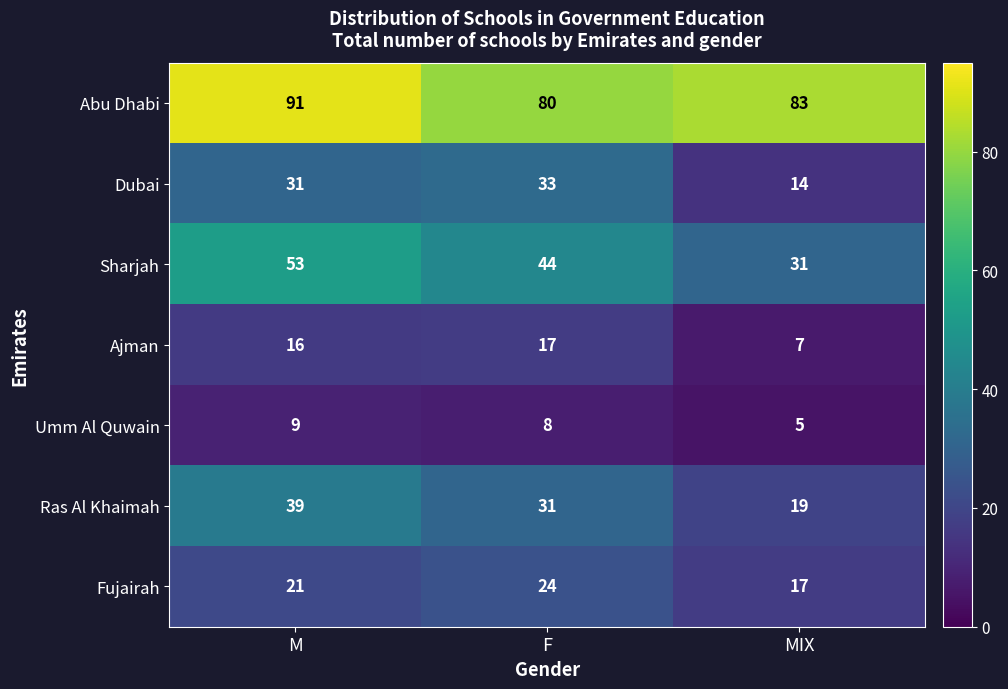

What is the minimum value shown in the chart?

5